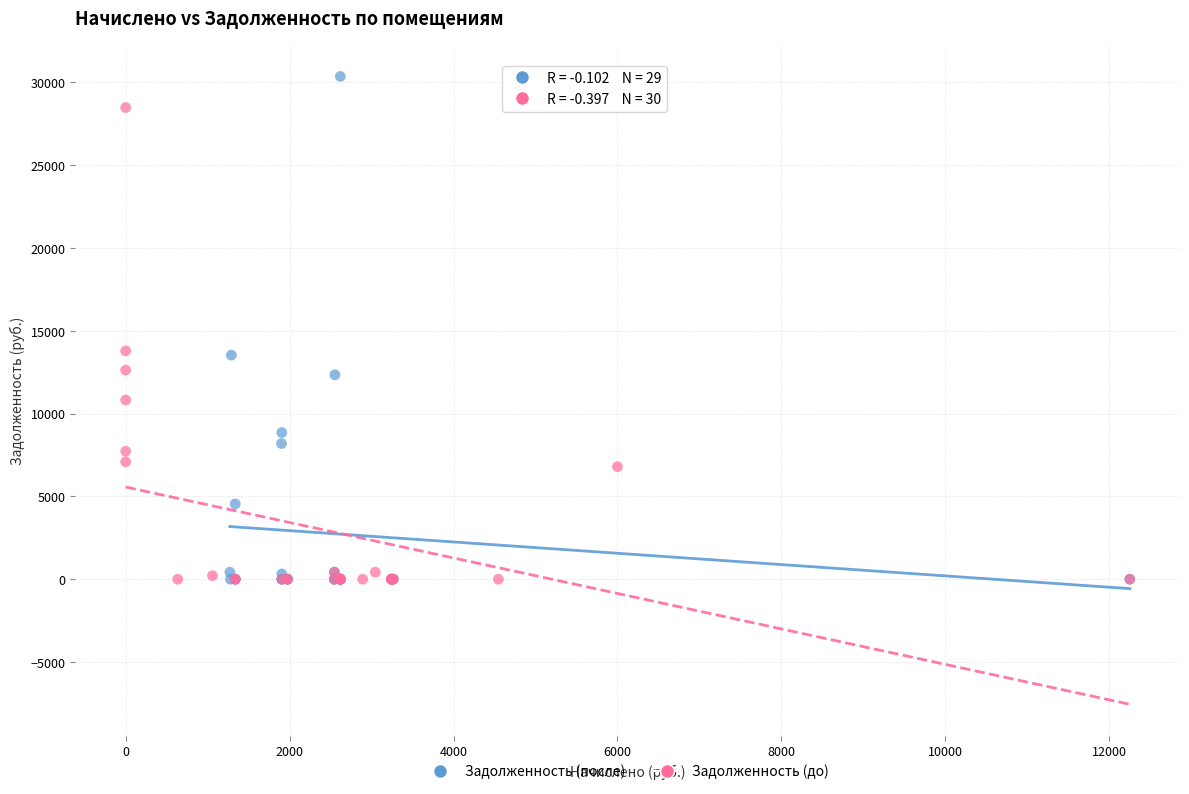

What are all the series names shown in the legend?

Задолженность (после), Задолженность (до)